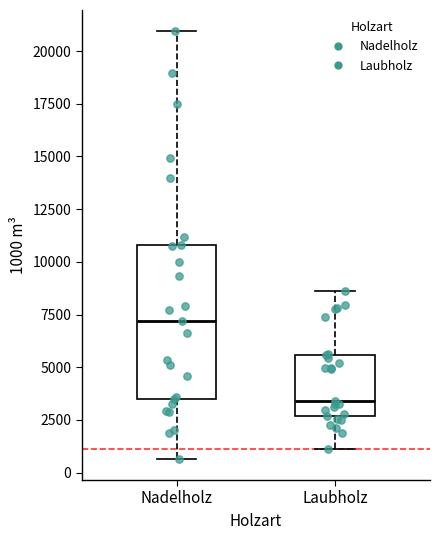

Where is the lower edge of the box for Laubholz on the y-axis? The values are not printed on the chart, so give them approximately, as read against the axis.

2500